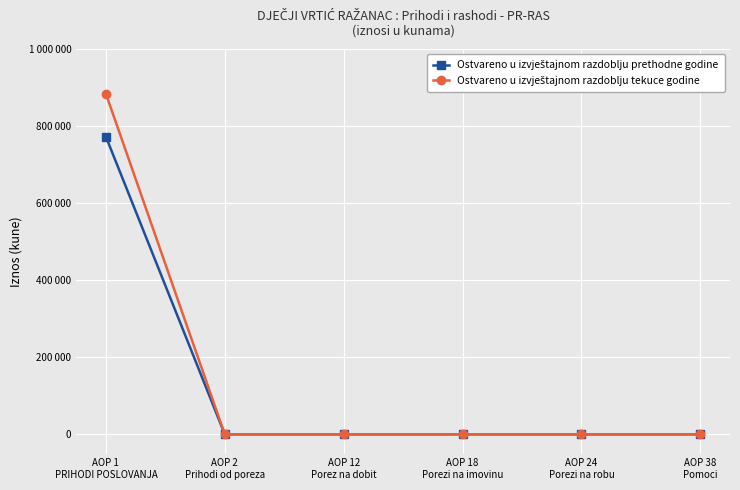

At which category is the sum across all series the highest?

AOP 1
PRIHODI POSLOVANJA